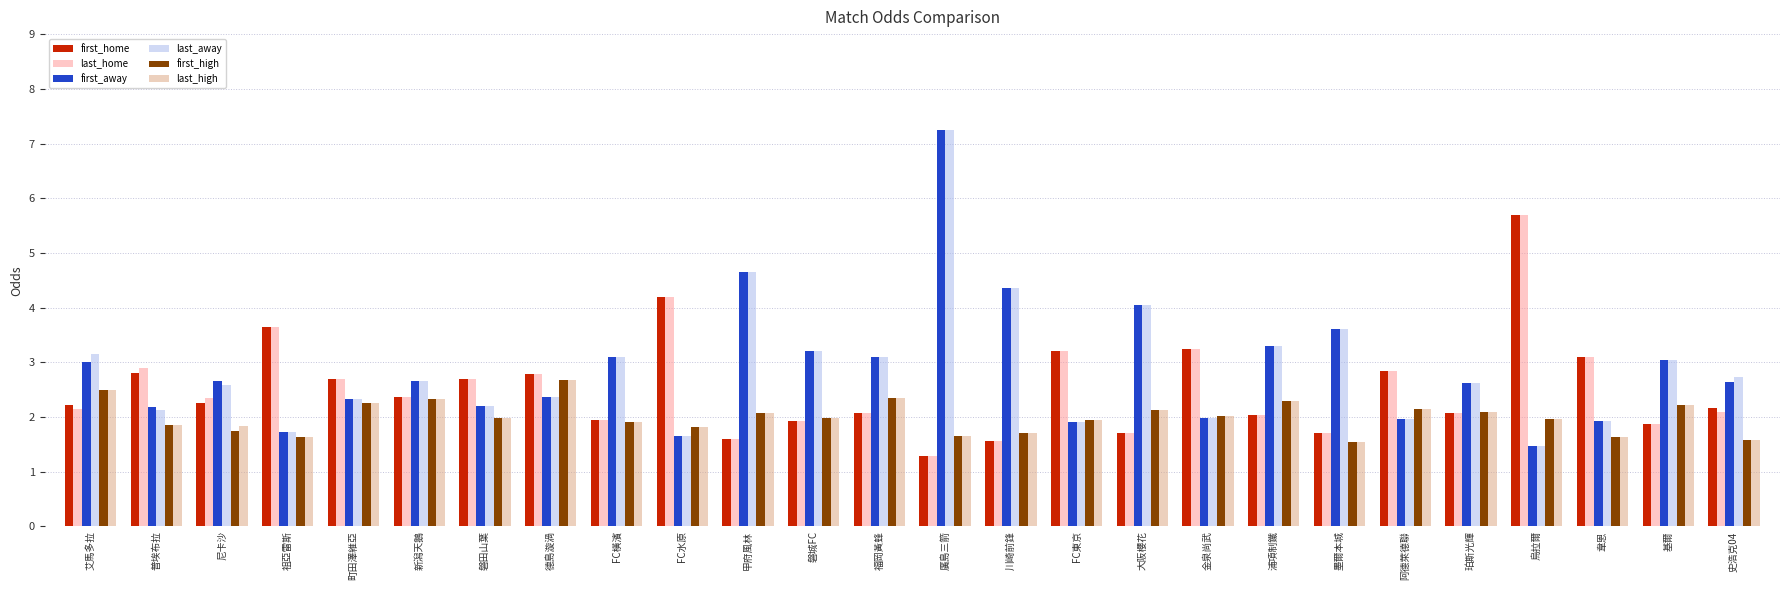

Is the value of first_home at 阿德萊德聯 greater than the value of last_away at 磐城FC?

No